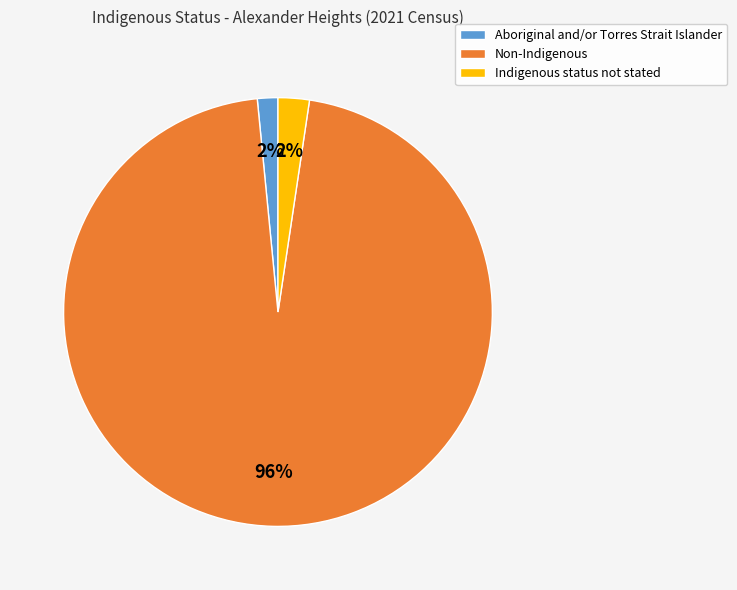

The Indigenous status not stated slice represents 2% of the pie. True or false?

True